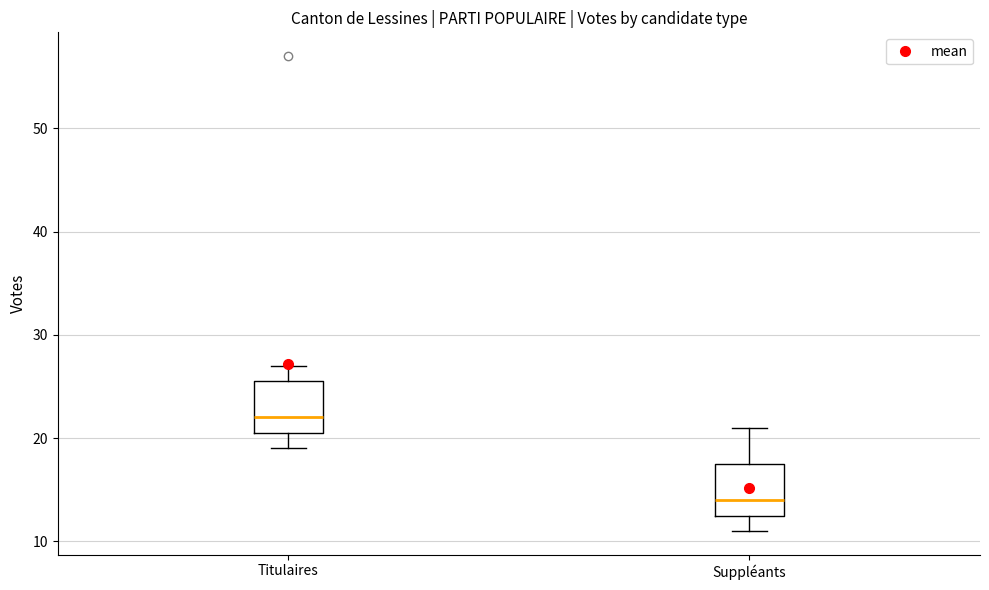

Which box's median line is the lowest?

Suppléants